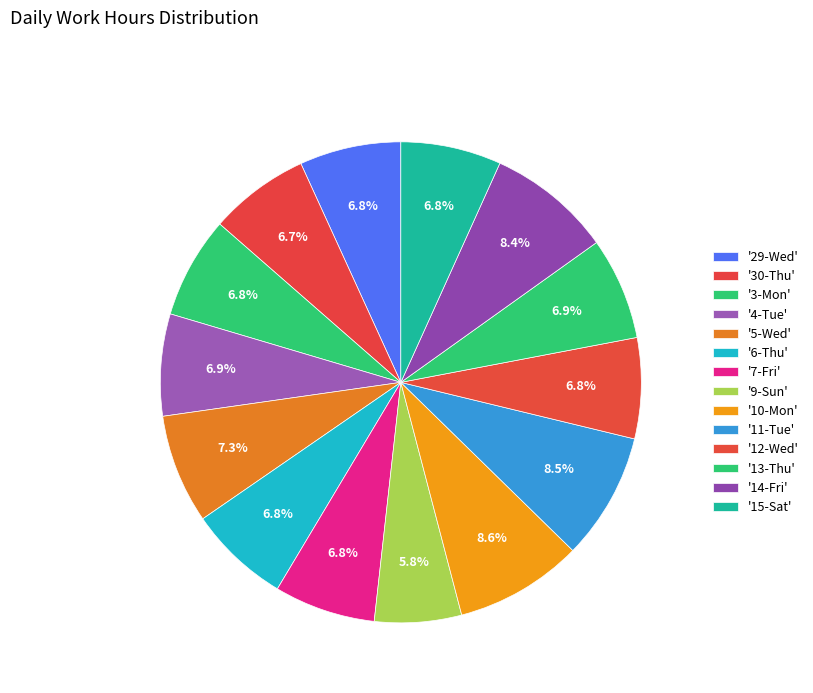

To the nearest percent, what is the average slice percentage?

7%